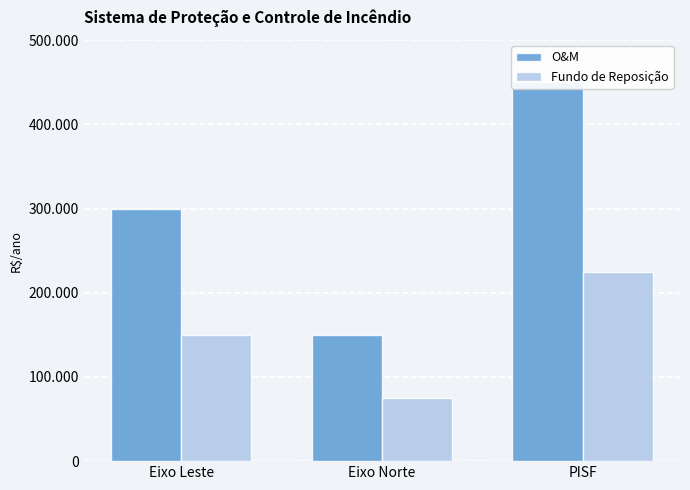

What is the minimum value shown in the chart?

75000